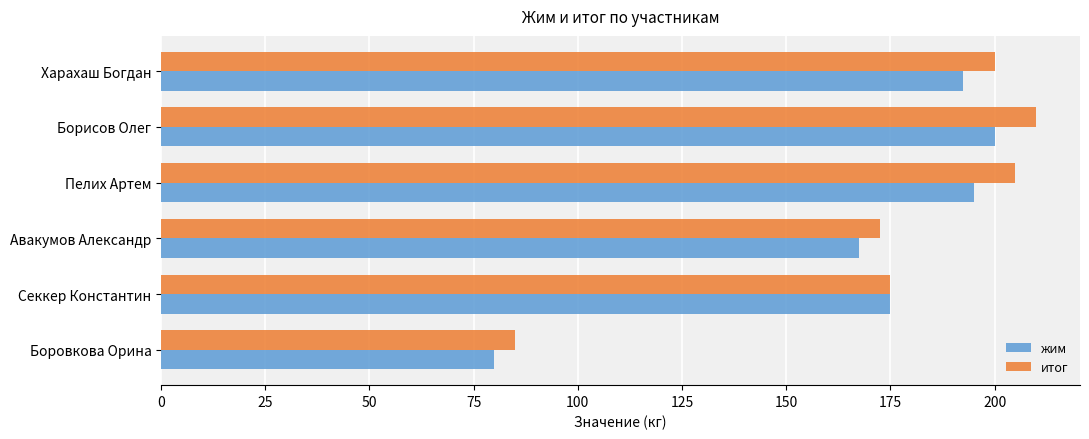

The value of жим at Боровкова Орина is 126.6. True or false?

False